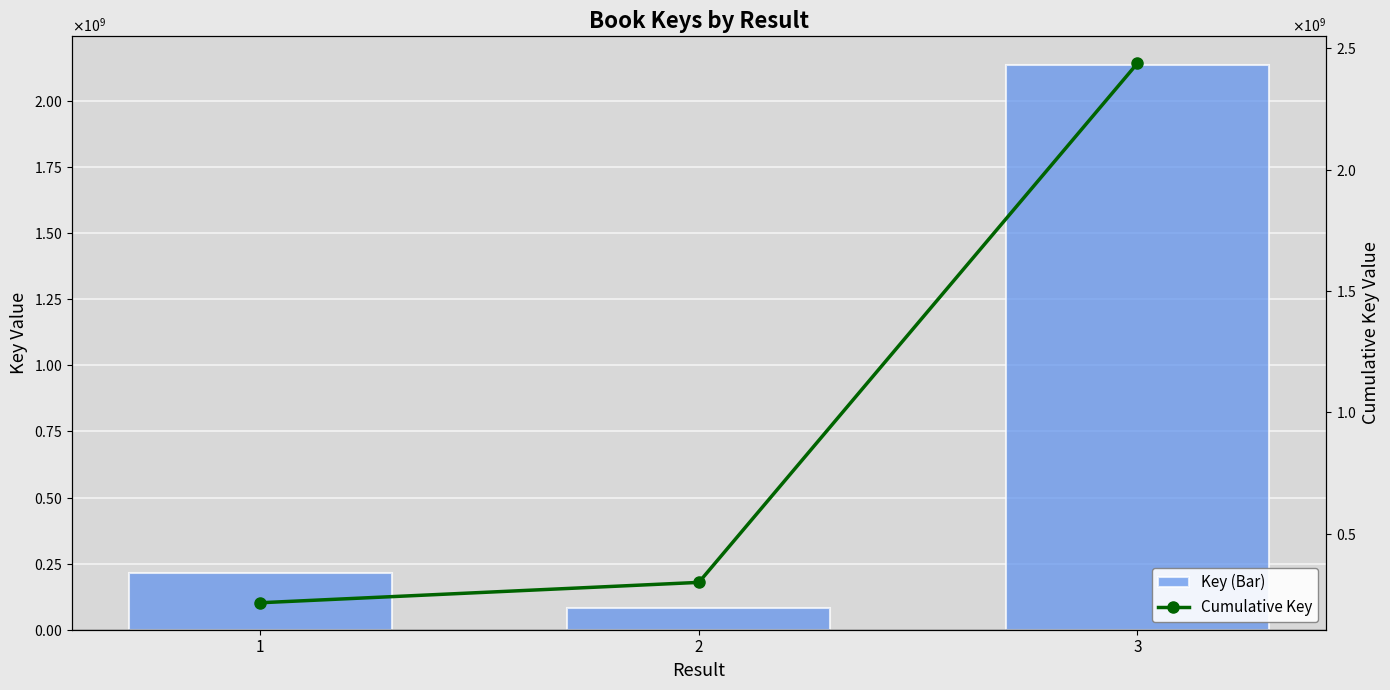

List the series in order of their overall mean, highest first.

Cumulative Key, Key (Bar)